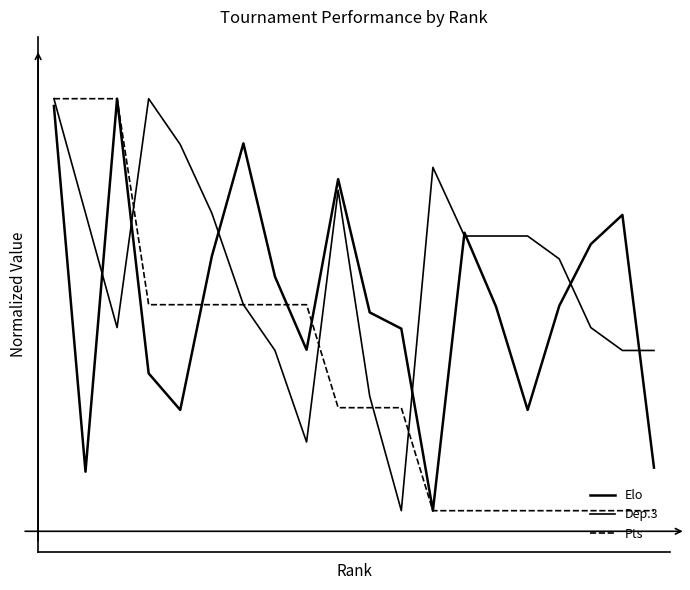

Does the chart have visible grid lines?

No